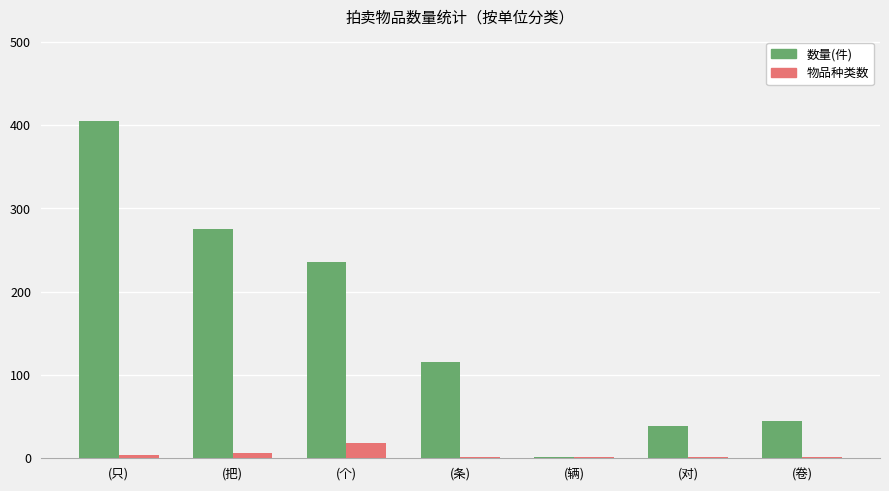

What is the spread (max minus min) of values at (条)?

114